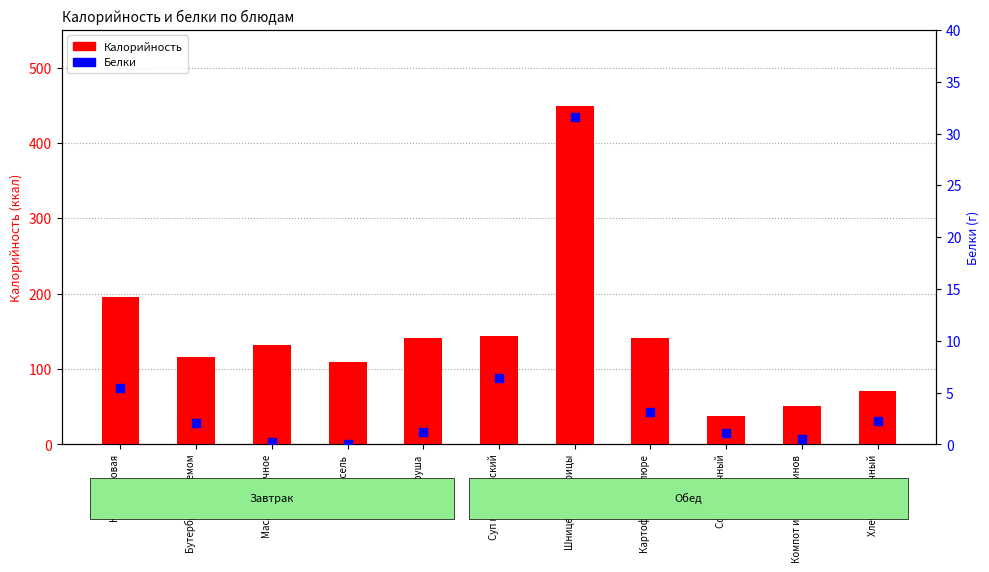

At which category is the sum across all series the highest?

Шницель из курицы